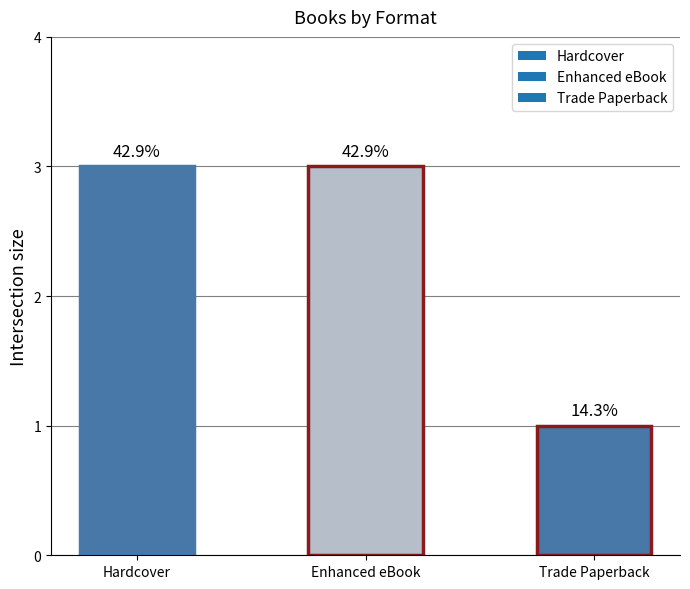

Does the chart contain stacked bars?

No